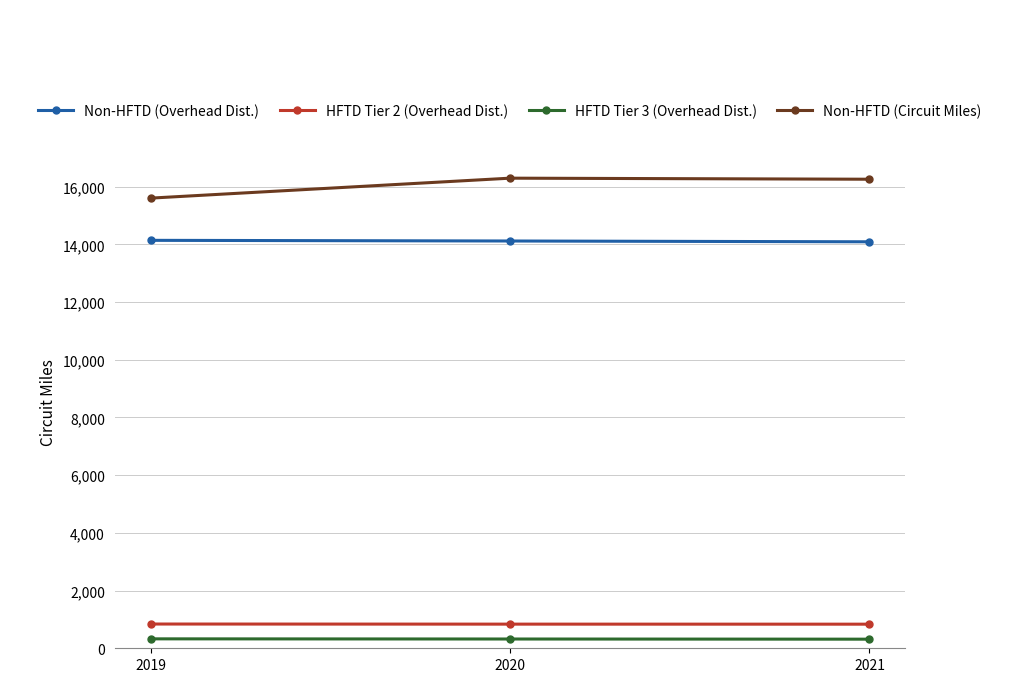

Count the number of categories in the chart.

3